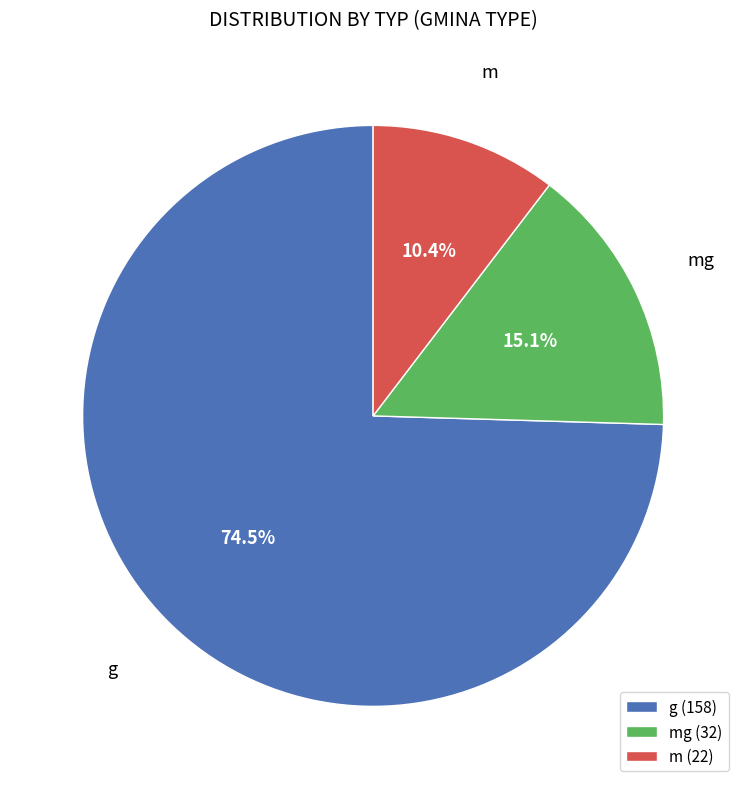

To the nearest percent, what is the difference between the largest and smallest slice percentages?

64%